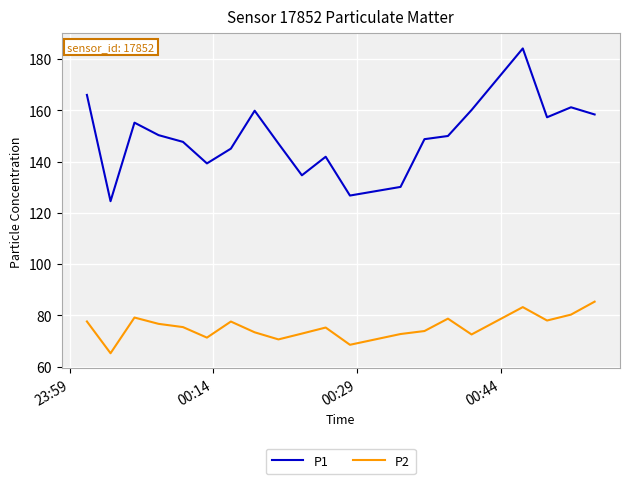

What is the difference between the maximum and minimum values in the P2 series?

20.1